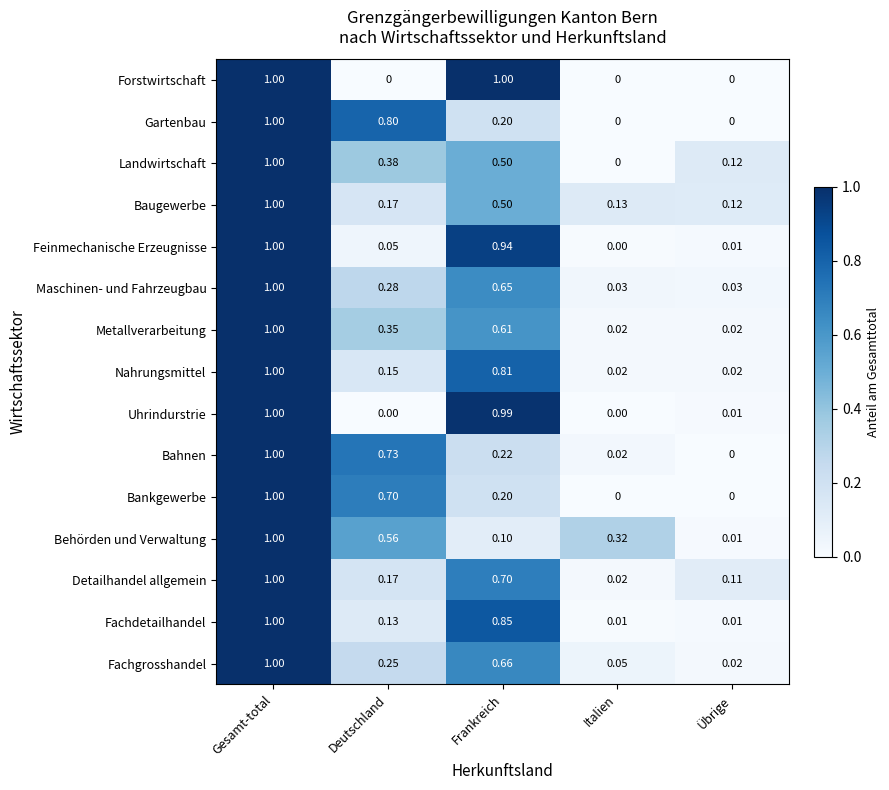

At which category is the sum across all series the highest?

Gesamt-total